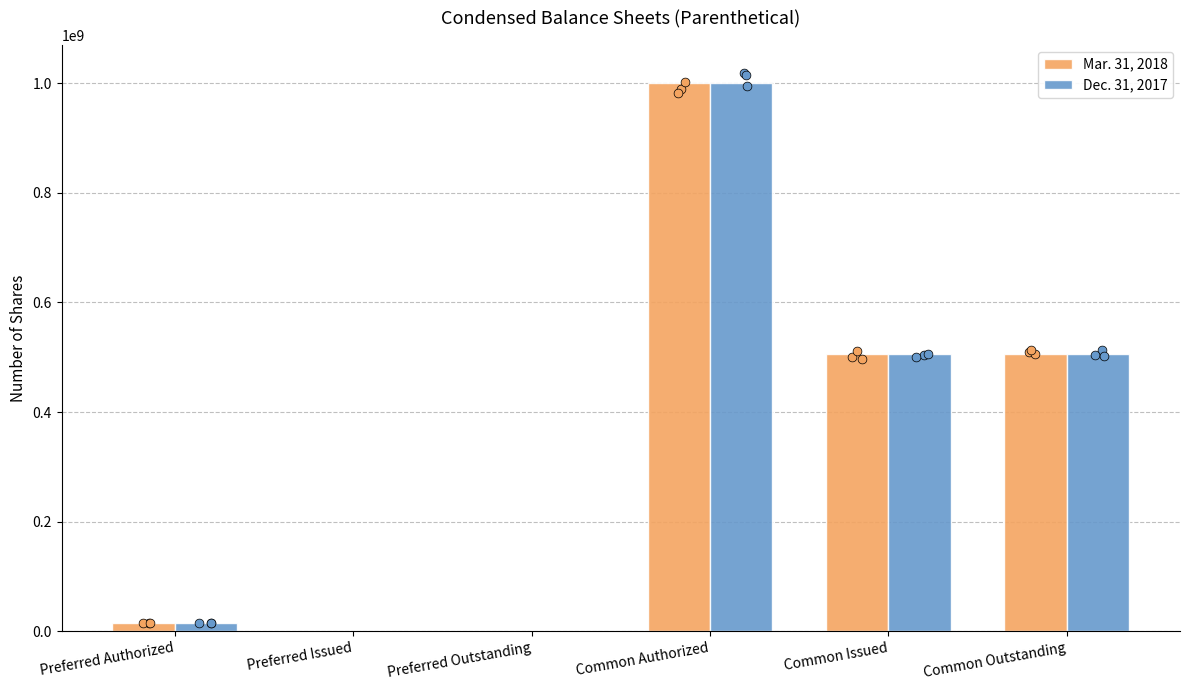

At how many categories does at least one series exceed 342782171?

3